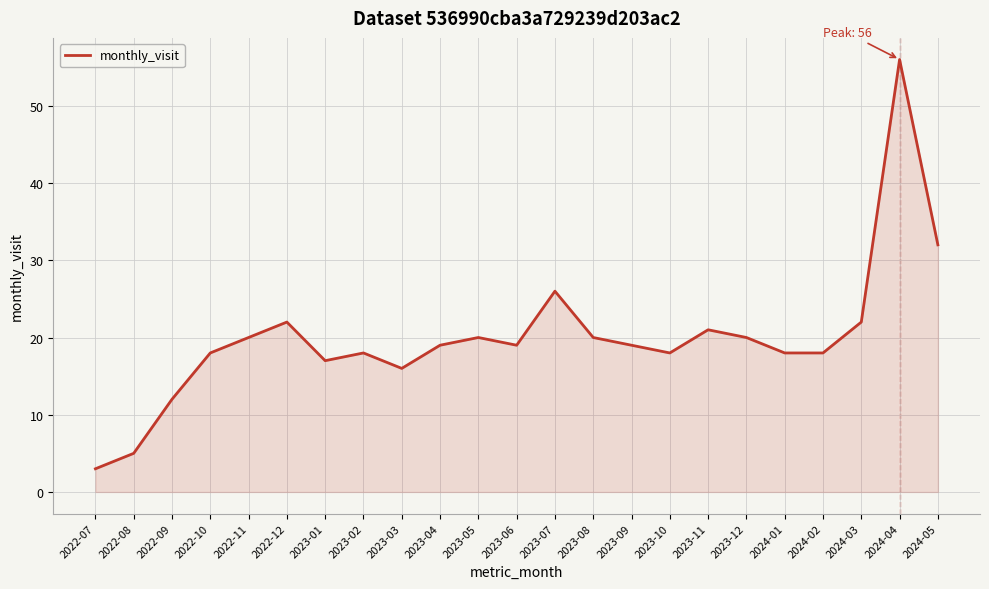

Between 2022-11 and 2023-02, which is larger?

2022-11